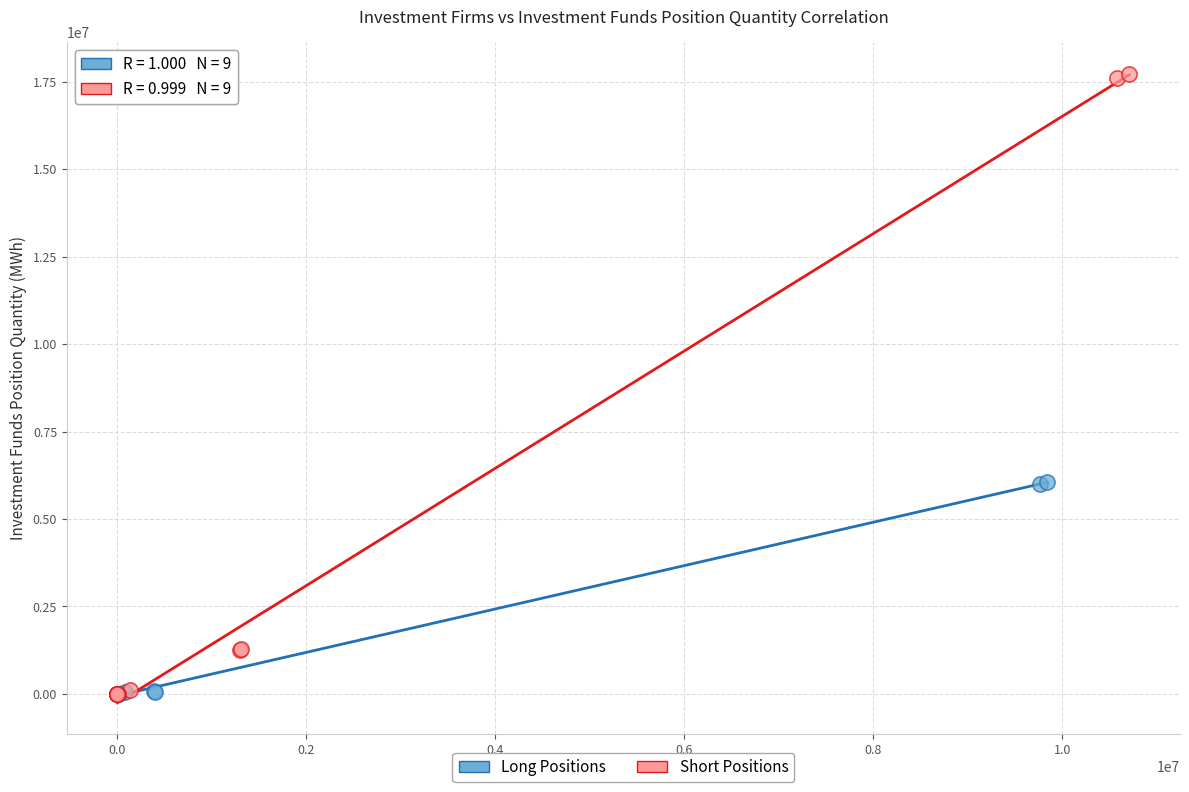

Which series contains the highest Y value?

Short Positions